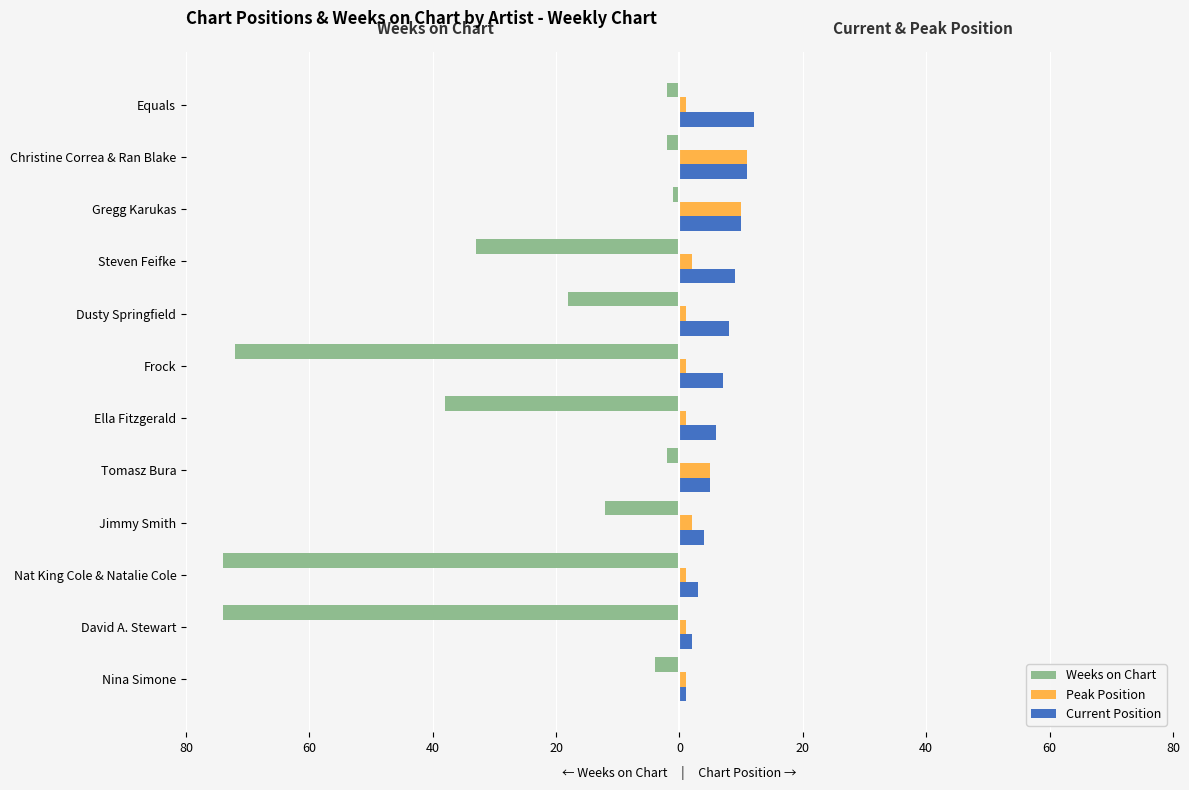

Reading left to right, what are all the values shown in this chart?

Weeks on Chart: -4	-74	-74	-12	-2	-38	-72	-18	-33	-1	-2	-2
Peak Position: 1	1	1	2	5	1	1	1	2	10	11	1
Current Position: 1	2	3	4	5	6	7	8	9	10	11	12